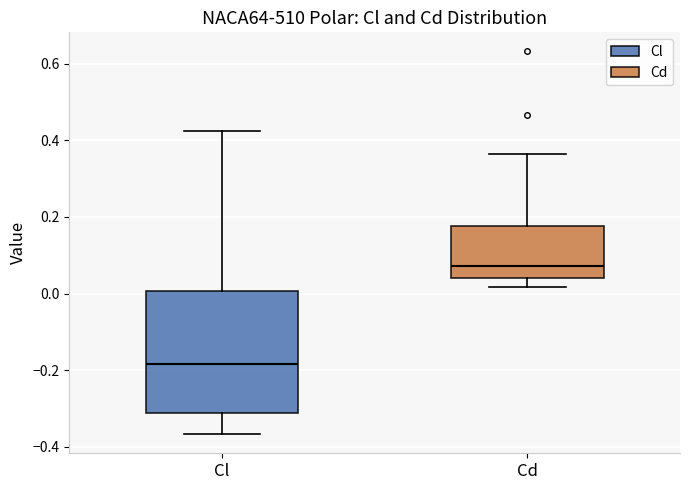

Reading left to right, read every box against the y-axis: the position of its median line, the range the box covers, and the ends of its whiskers. The values are not printed on the chart, so give them approximately, as read against the axis.

Cl: median -0.18, box -0.32 to 0.00, whiskers -0.36 to 0.42
Cd: median 0.08, box 0.04 to 0.18, whiskers 0.02 to 0.36